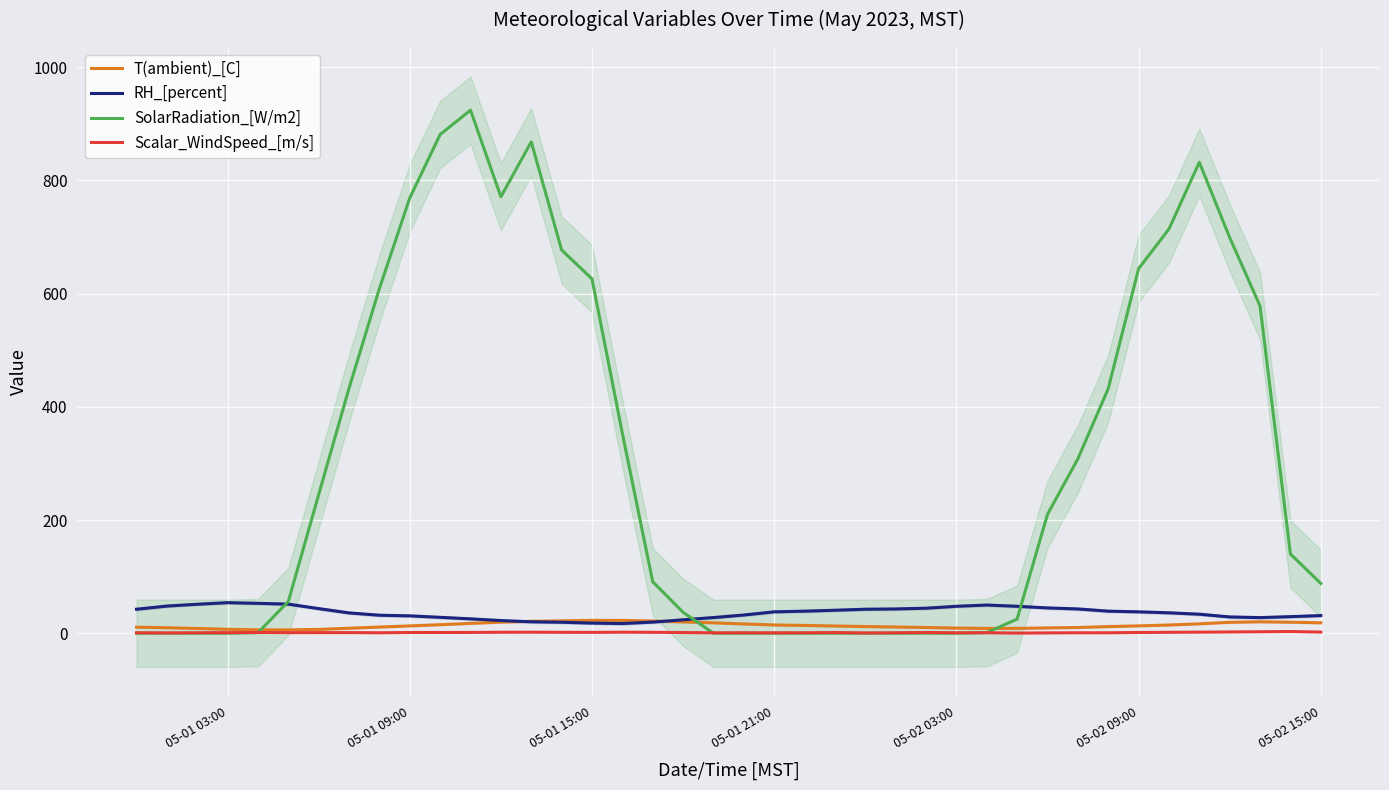

Reading left to right, extract all data points from this chart.

T(ambient)_[C]: 10.7	9.7	8.4	6.9	6.0	5.9	6.8	8.8	10.9	12.9	15.1	17.4	19.6	21.1	21.8	22.7	22.7	21.5	20.0	18.4	16.4	14.6	13.8	12.8	11.8	11.0	10.2	9.1	8.5	8.6	9.4	10.1	11.7	13.0	14.5	16.6	19.3	20.2	19.5	18.4
RH_[percent]: 42.4	48.0	51.2	54.0	52.8	51.4	43.5	35.9	31.8	30.7	28.1	25.4	22.4	20.2	19.4	17.9	17.1	19.7	23.7	27.7	32.2	37.8	39.0	40.6	42.4	42.9	44.2	47.6	49.8	47.6	44.7	42.9	39.0	37.8	36.1	33.6	28.8	27.6	29.3	31.2
SolarRadiation_[W/m2]: 0.0	0.0	0.0	0.0	1.0	56.0	245.0	433.0	609.0	769.0	881.0	924.0	771.0	868.0	677.0	626.0	353.0	91.0	37.0	0.0	0.0	0.0	0.0	0.0	0.0	0.0	0.0	0.0	1.0	25.0	210.0	308.0	432.0	644.0	714.0	832.0	699.0	578.0	140.0	88.0
Scalar_WindSpeed_[m/s]: 0.8	0.6	0.8	1.0	1.3	1.0	1.1	1.1	0.8	1.3	1.3	1.4	1.7	1.8	1.6	1.5	1.8	1.6	1.2	0.7	0.8	0.7	0.8	1.2	0.5	0.8	1.3	0.8	0.8	0.3	0.6	0.8	0.8	1.3	1.6	1.9	2.2	2.6	3.0	2.0